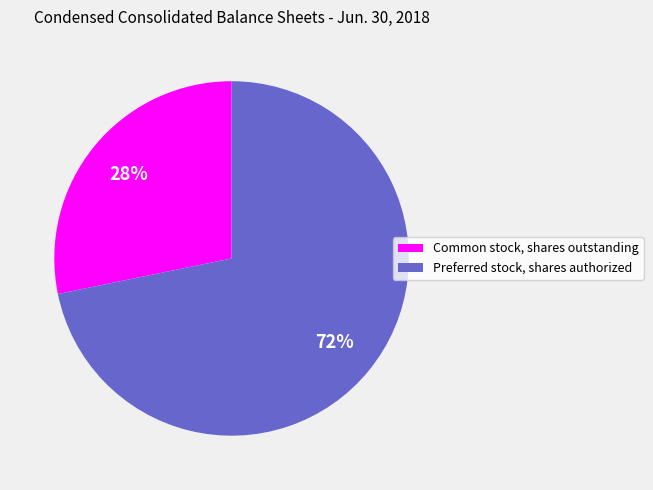

To the nearest percent, what is the average slice percentage?

50%